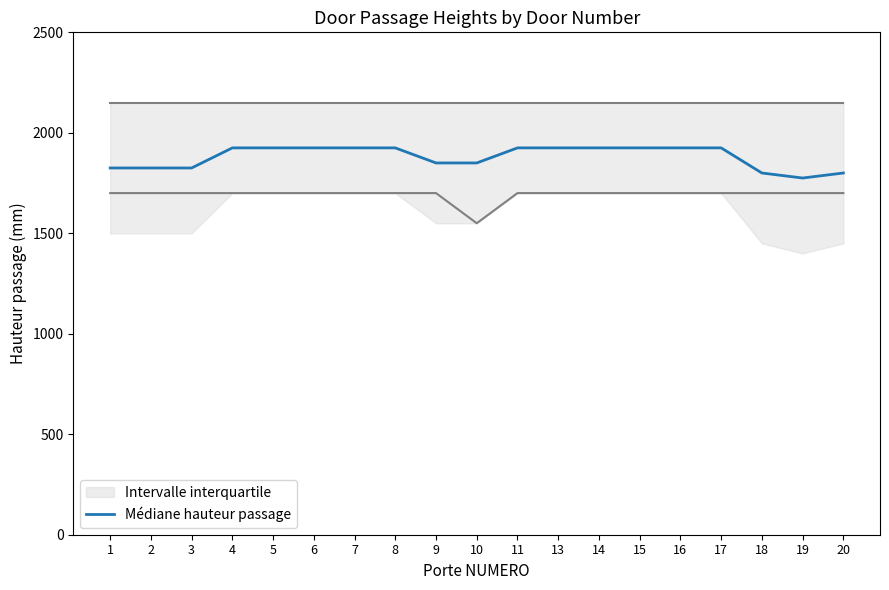

True or false: the data shows 1925 at 6.

True